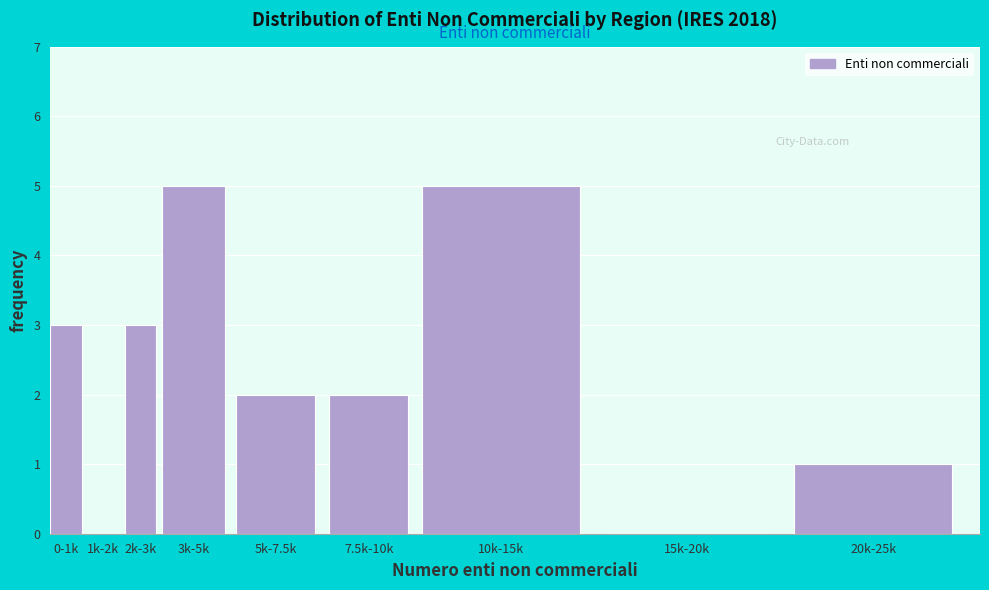

Reading left to right, what are all the values shown in this chart?

0-1k=3	1k-2k=0	2k-3k=3	3k-5k=5	5k-7.5k=2	7.5k-10k=2	10k-15k=5	15k-20k=0	20k-25k=1